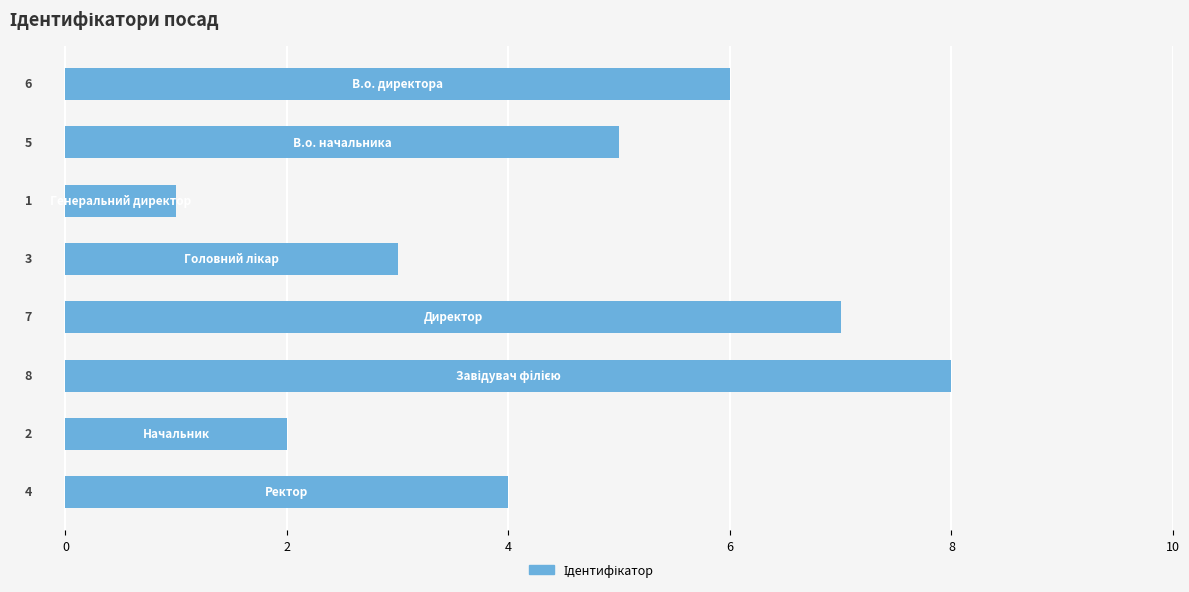

What is the greatest value displayed?

8